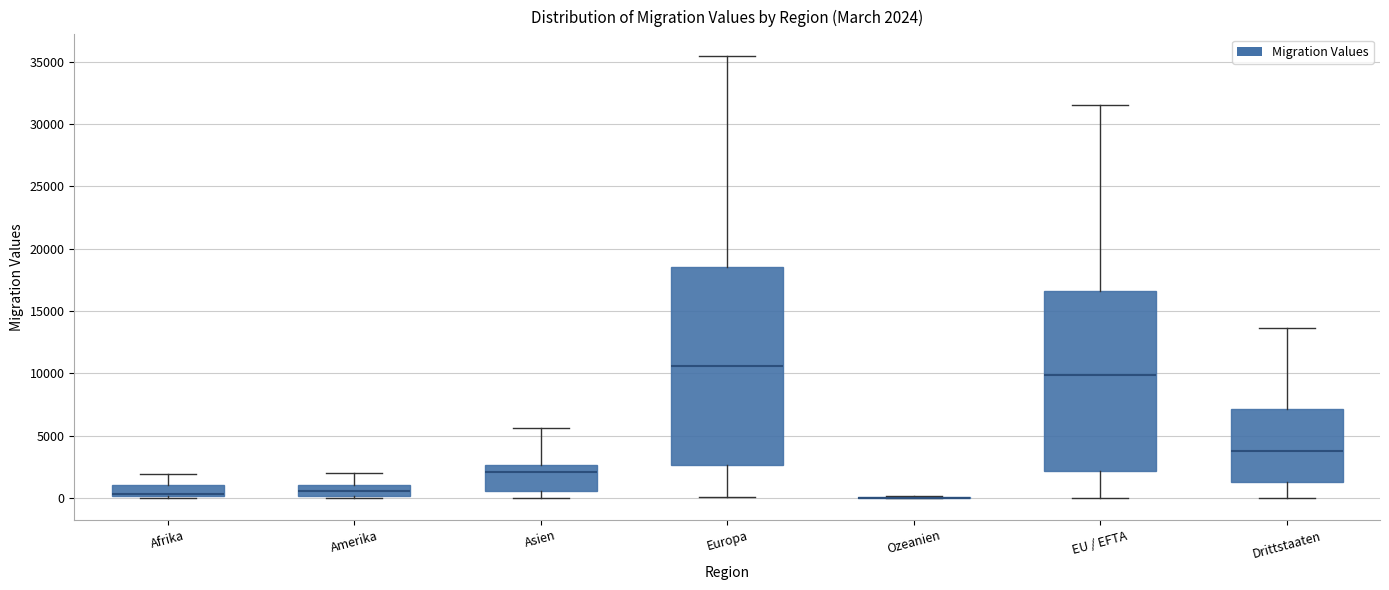

Which box is the tallest, from its lower edge to its upper edge?

Europa